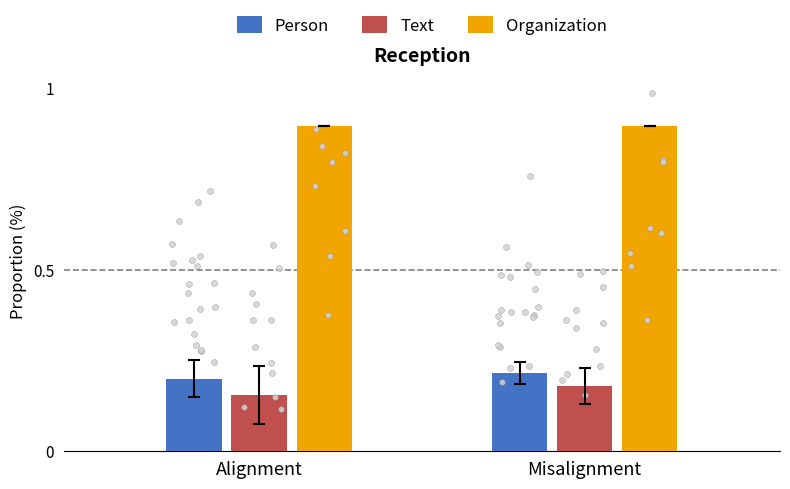

Which series has the largest Y range (max minus min)?

Text